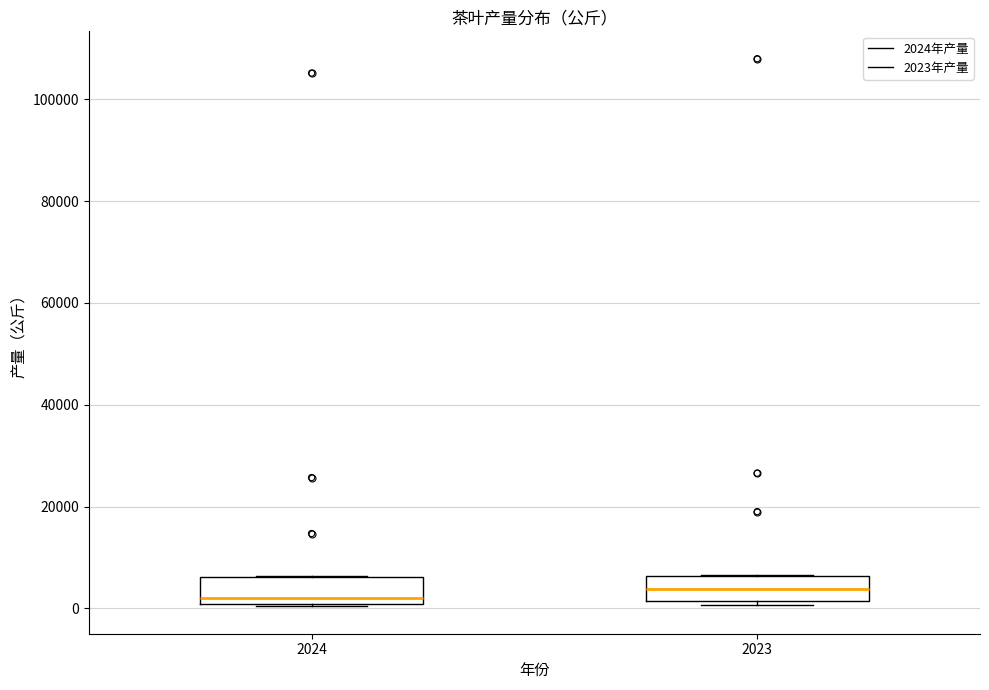

Reading left to right, read every box against the y-axis: the position of its median line, the range the box covers, and the ends of its whiskers. The values are not printed on the chart, so give them approximately, as read against the axis.

2024: median 2000, box 0 to 6000, whiskers 0 to 6000
2023: median 4000, box 2000 to 6000, whiskers 0 to 6000